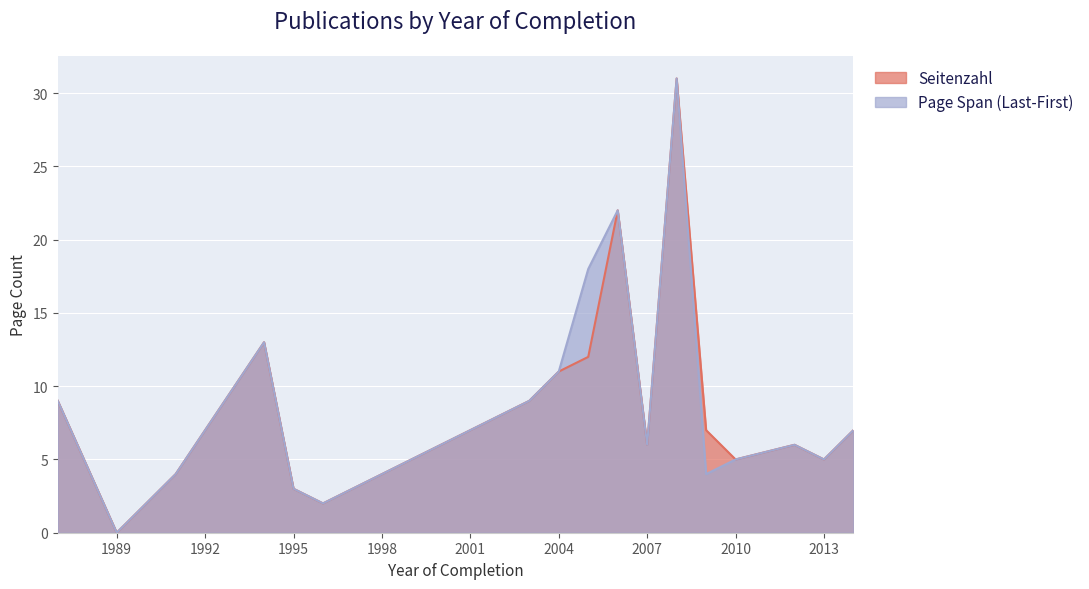

What is the difference between the maximum and minimum values in the Page Span (Last-First) series?

31